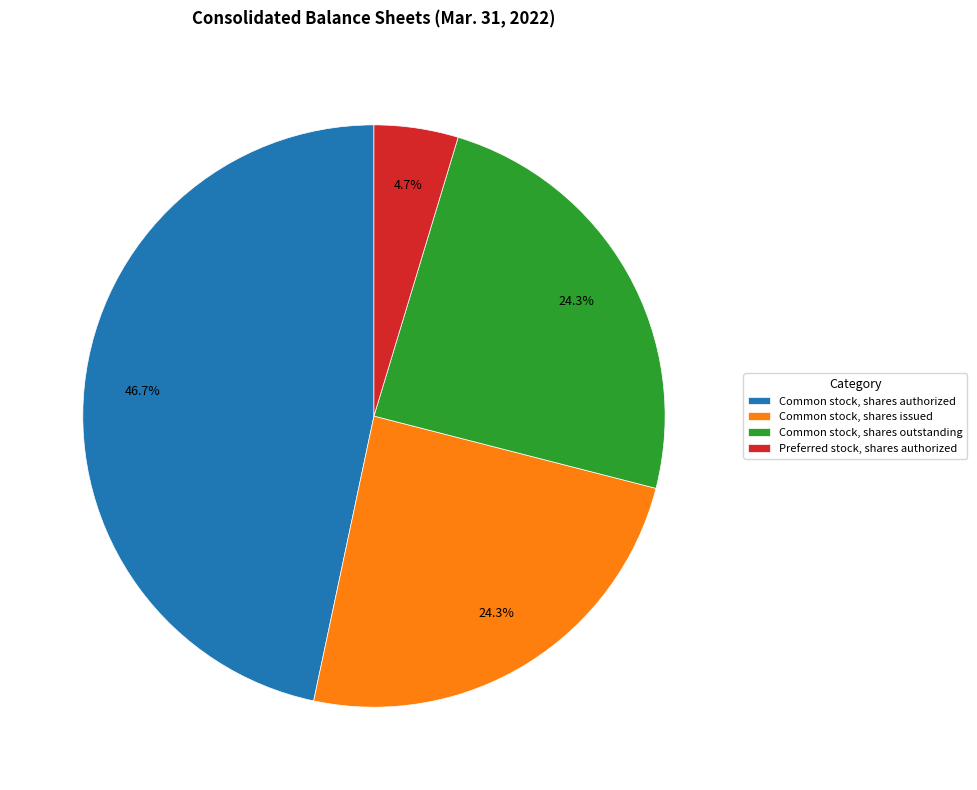

Approximately how many times larger is the value at Common stock, shares issued compared to Preferred stock, shares authorized?

5.2